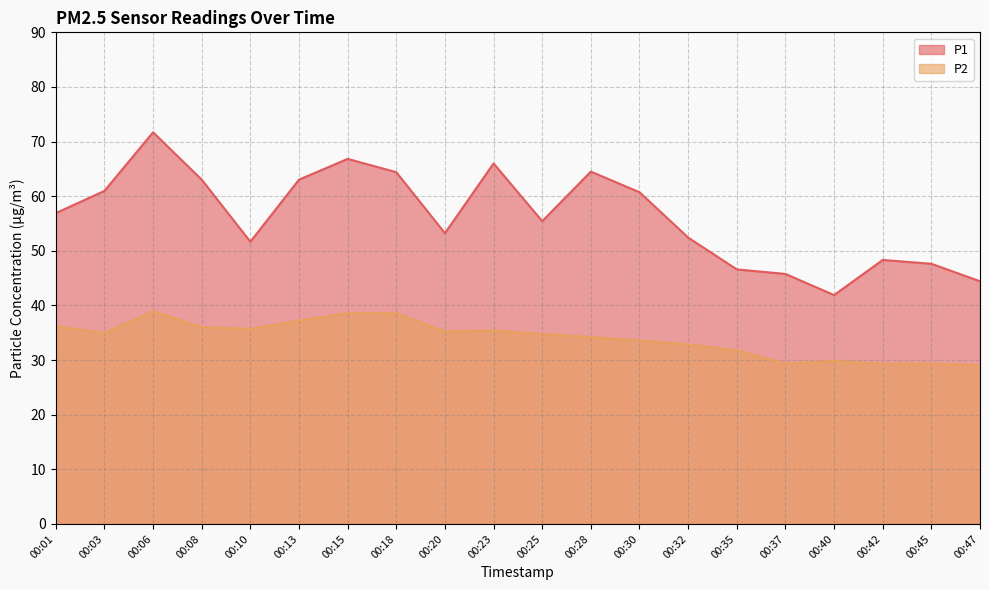

What is the greatest value displayed?

71.7